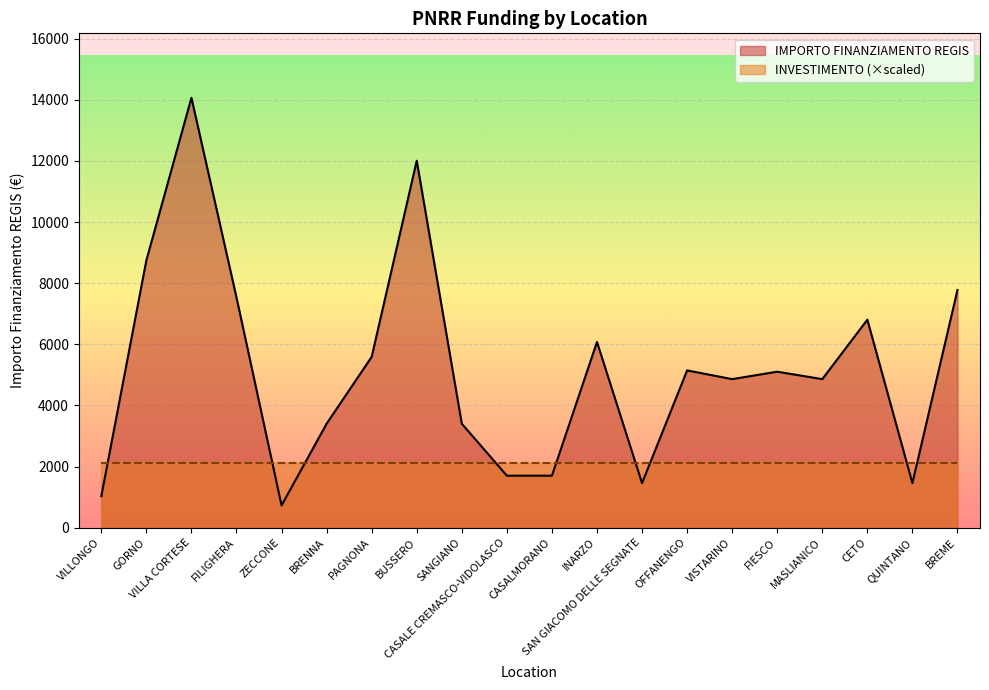

The chart shows a value of 10684 at INARZO. True or false?

False